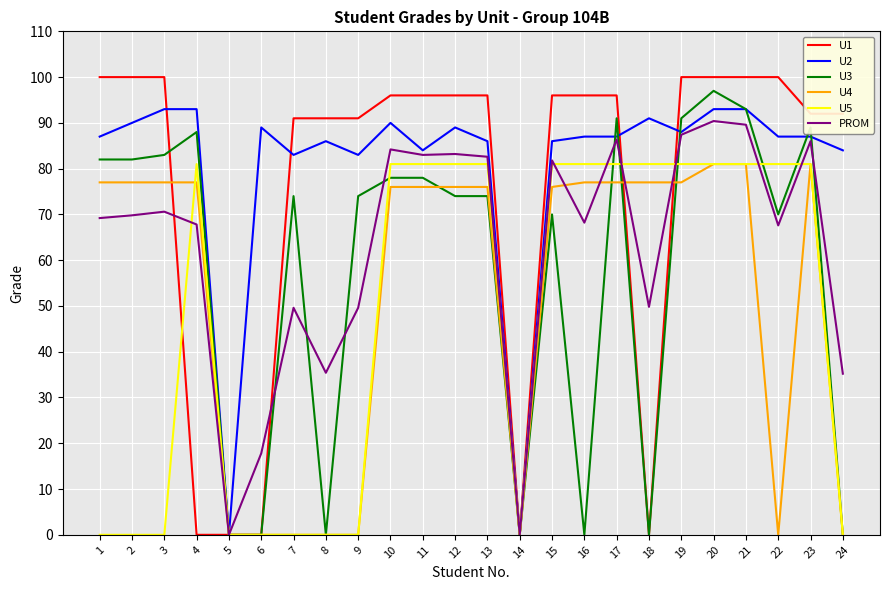

Is the value of U4 at 5 greater than the value of U2 at 22?

No